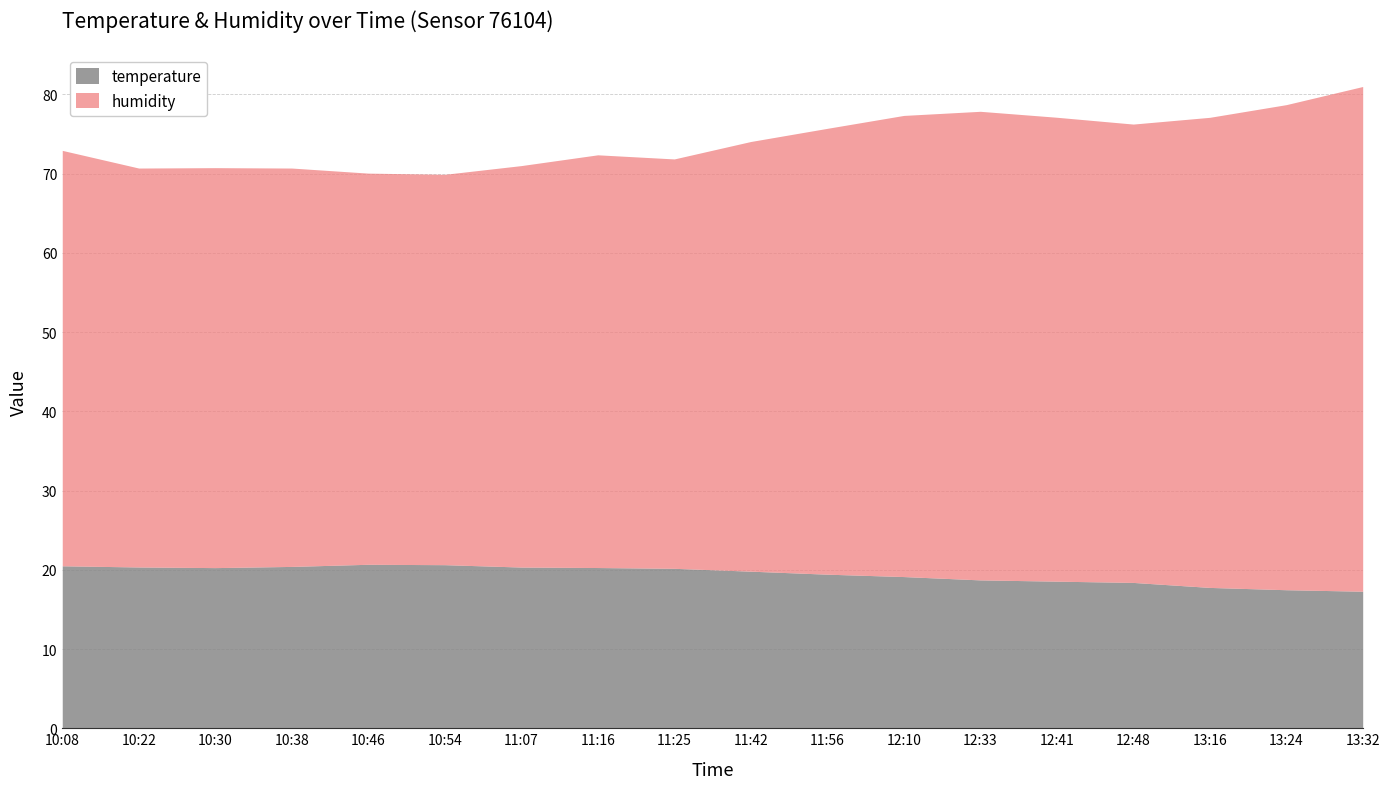

Which series changed the most between 11:42 and 12:10?

humidity